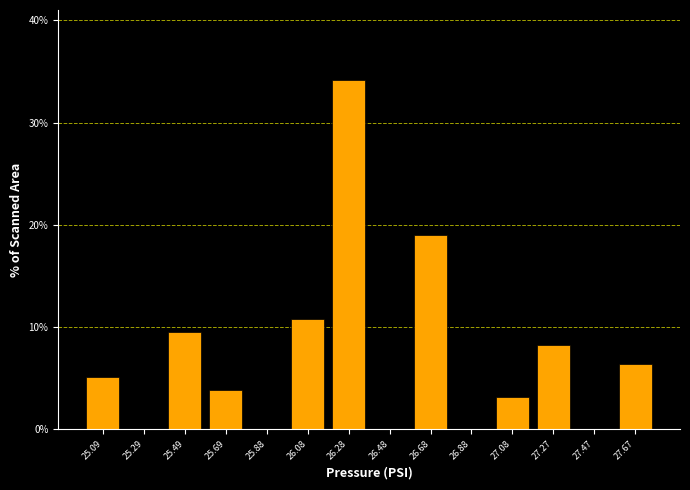

How tall is the bar that spans 25.98 to 26.18 on the x-axis? Neither the bar edges nor the heights are printed on the chart, so give them approximately, as read against the axes.

11